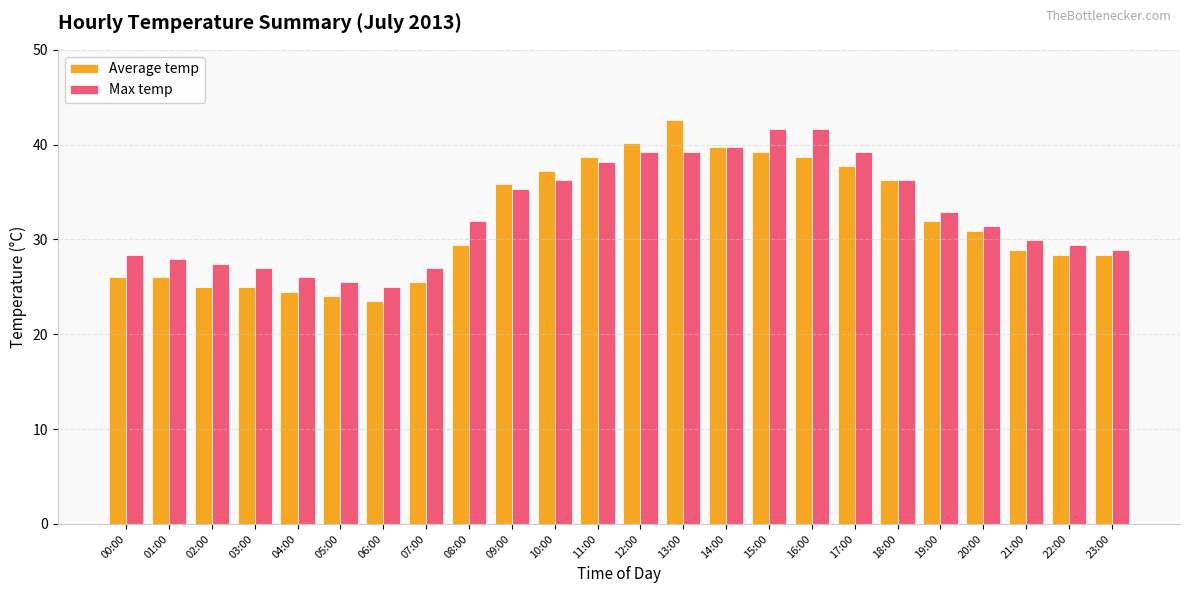

How many values in the Average temp series exceed 30?

12